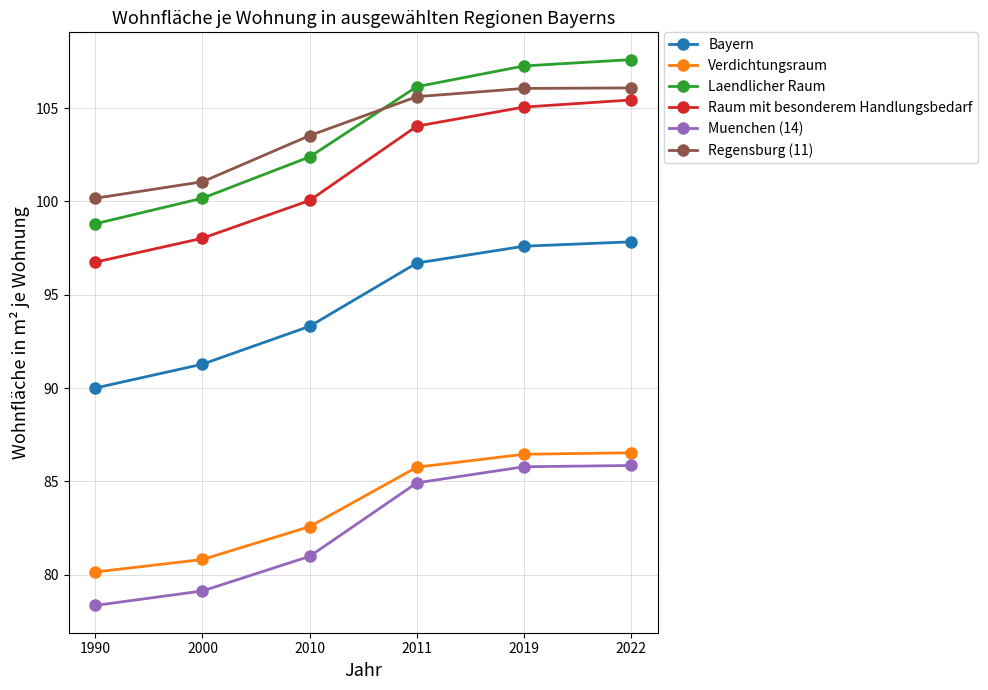

How many data points in Bayern are less than 96?

3